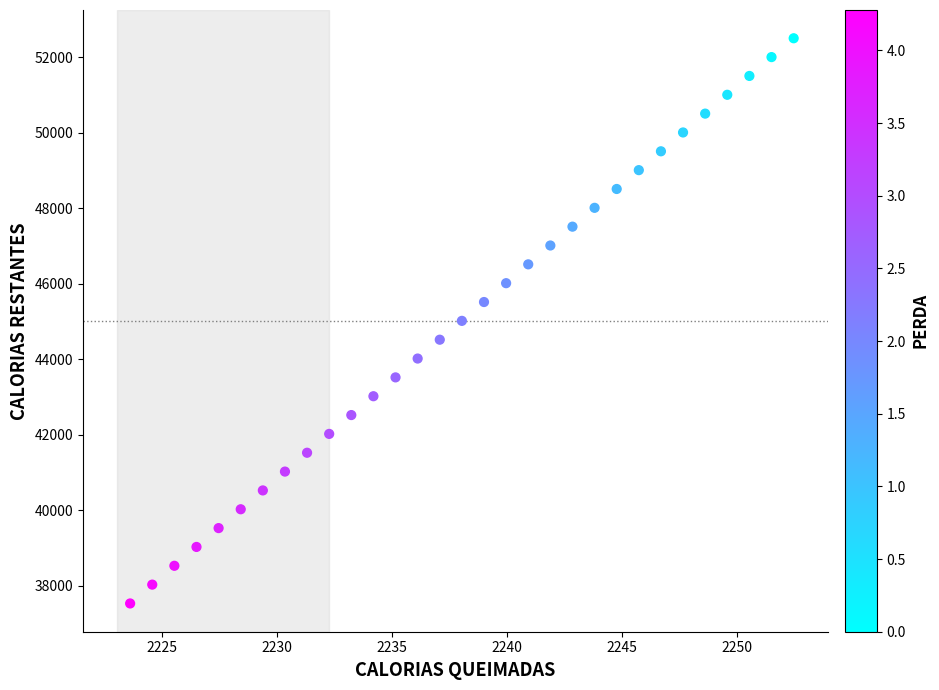

What is the range of Y values (max minus min)?

14971.2